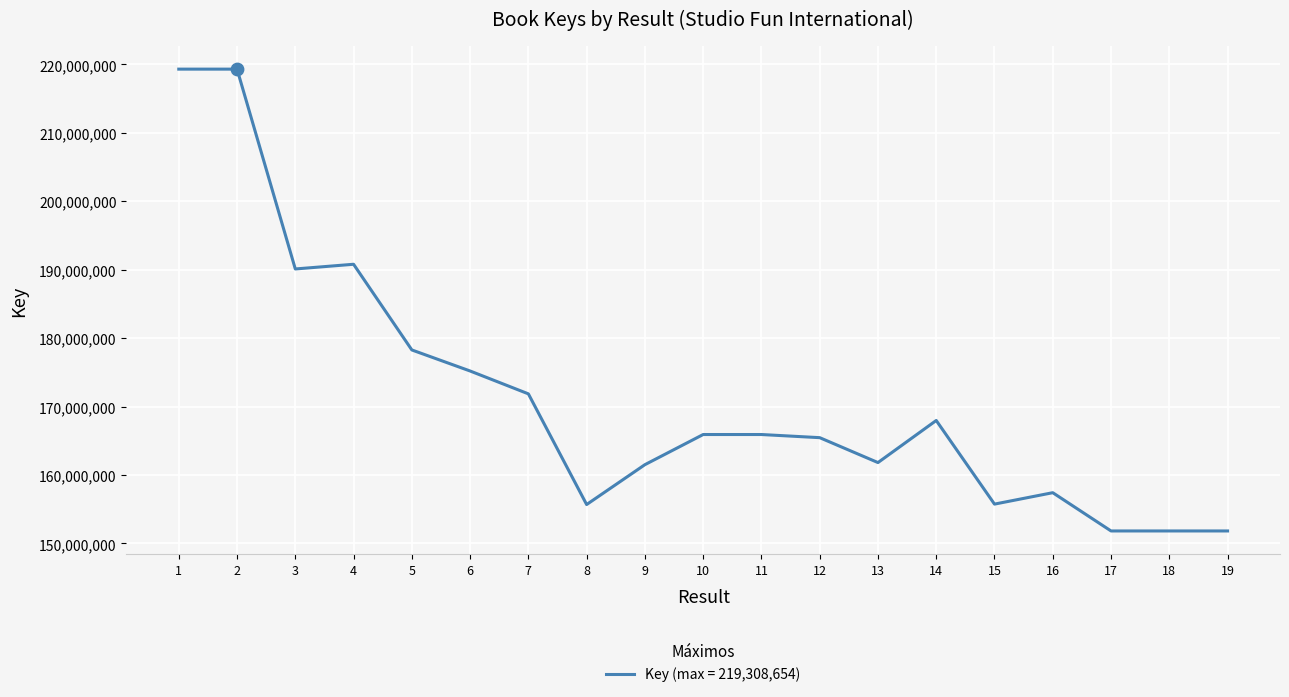

What is the change in value from 7 to 8?

-16175422